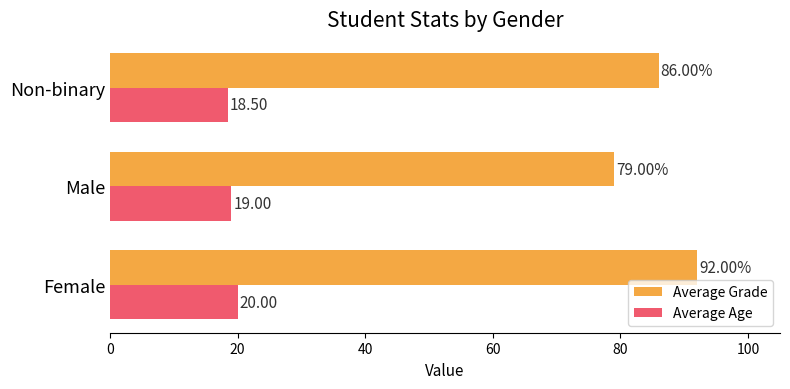

What is the total value across all series at Non-binary?

104.5